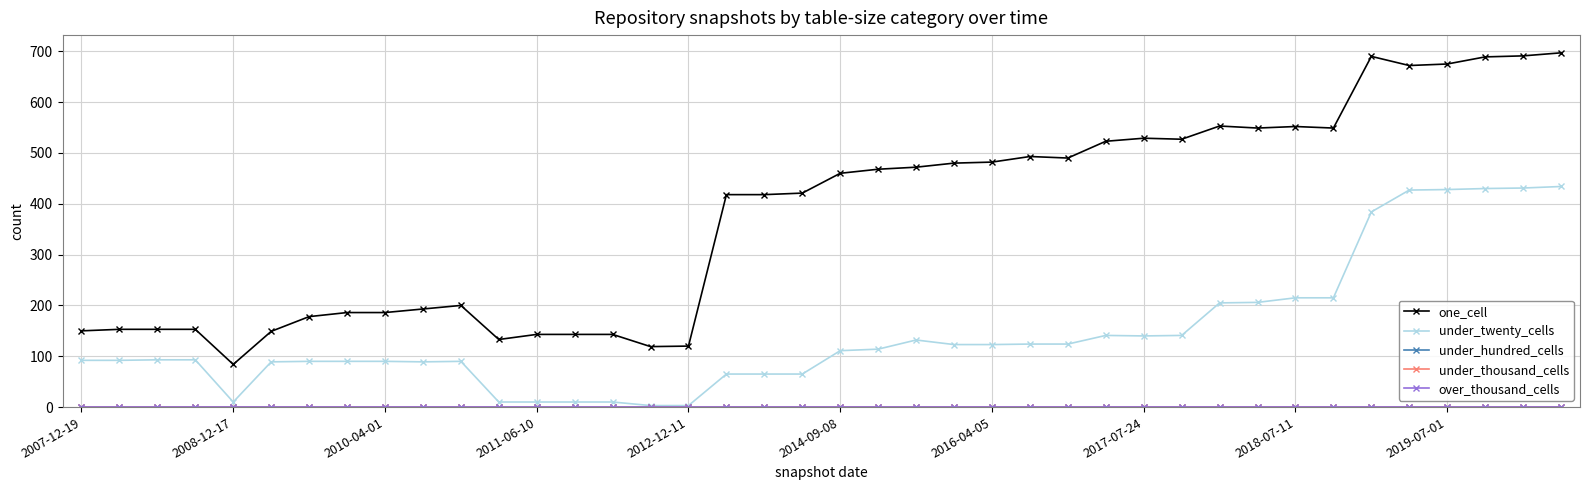

At which label does under_hundred_cells reach its minimum?

2007-12-19